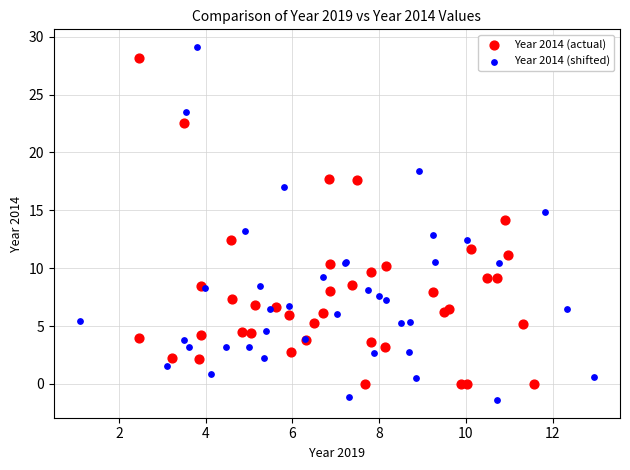

Which series contains the lowest Y value?

Year 2014 (shifted)